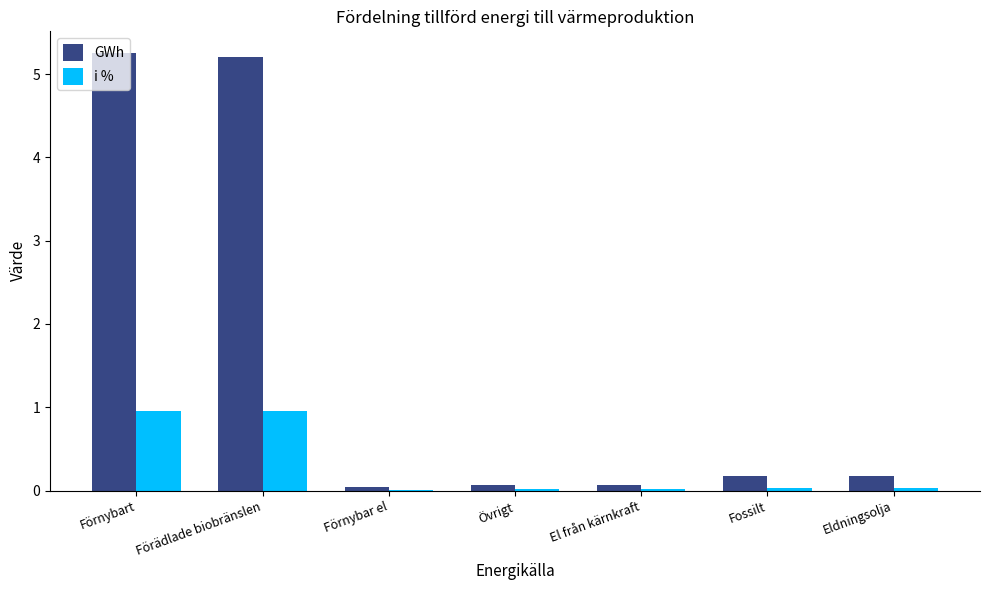

How many groups of bars are there?

7